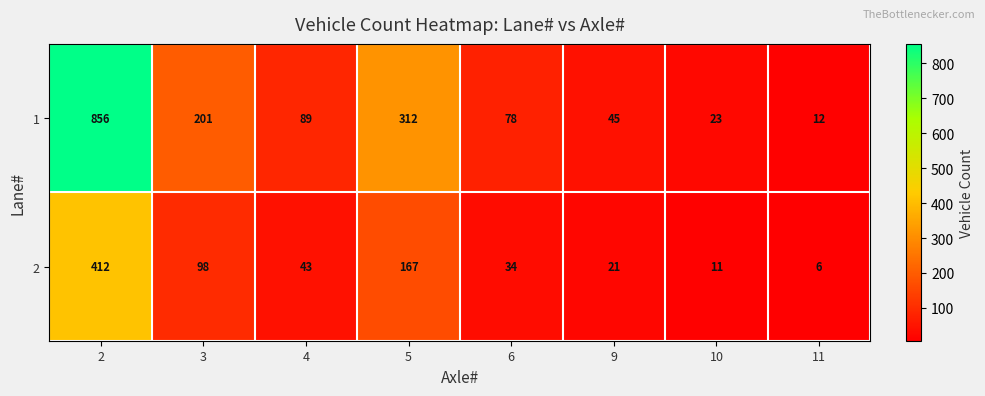

Rank the series by their average value, from highest to lowest.

1, 2